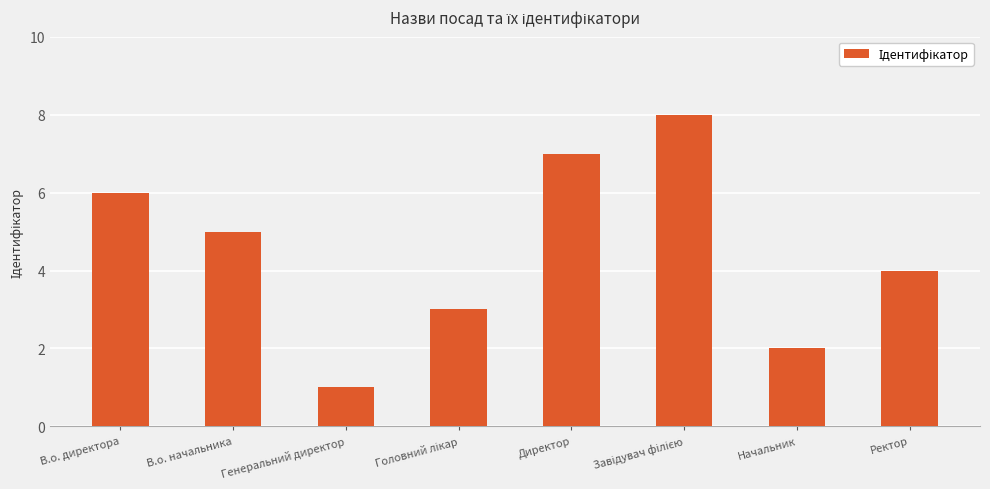

What is the maximum value shown in the chart?

8